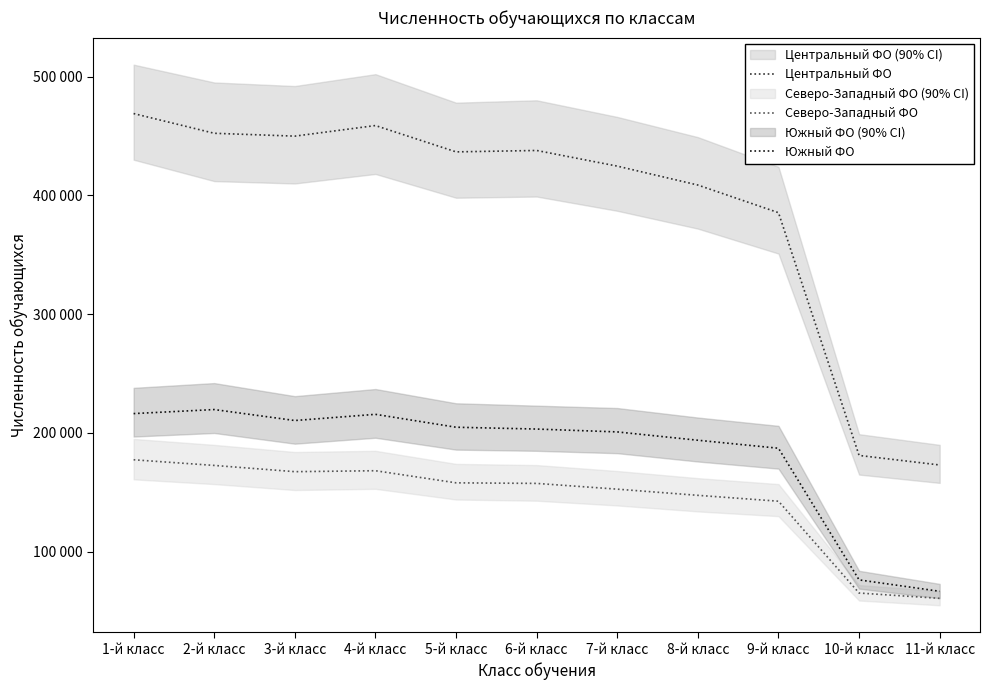

Rank the series by their maximum value, from lowest to highest.

Северо-Западный ФО, Южный ФО, Центральный ФО